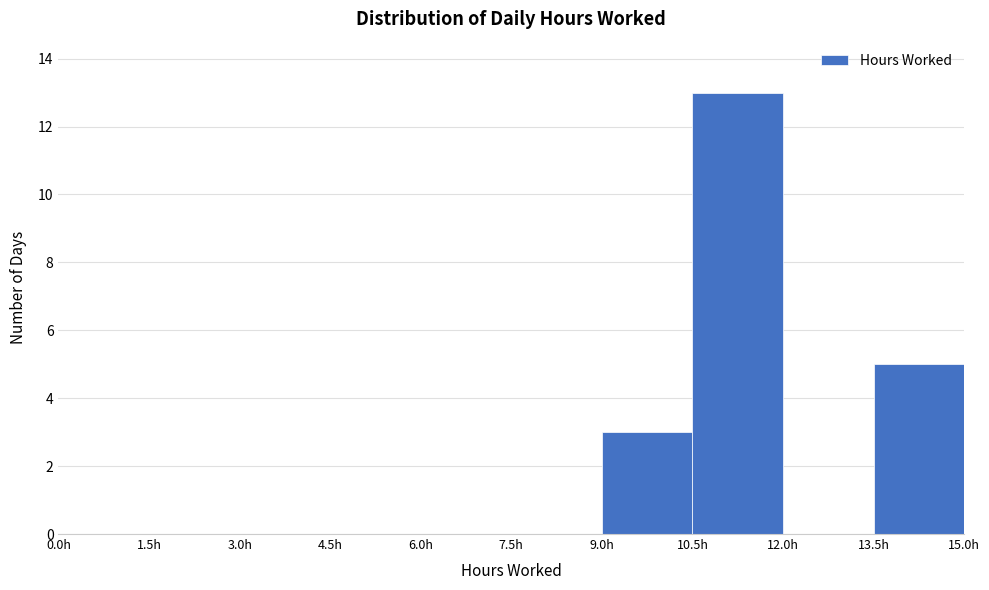

Reading left to right, transcribe this chart: for each bar, give the range it covers on the x-axis and its height. Neither the bar edges nor the heights are printed on the chart, so give them approximately, as read against the axes.

0.0 to 1.5: 0
1.5 to 3.0: 0
3.0 to 4.5: 0
4.5 to 6.0: 0
6.0 to 7.5: 0
7.5 to 9.0: 0
9.0 to 10.5: 3
10.5 to 12.0: 13
12.0 to 13.5: 0
13.5 to 15.0: 5